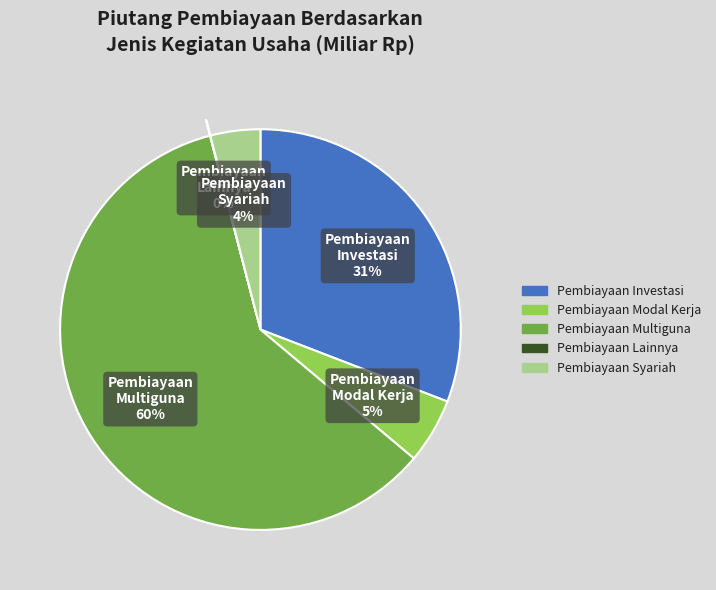

What percentage is the Pembiayaan Modal Kerja slice, to the nearest percent?

5%